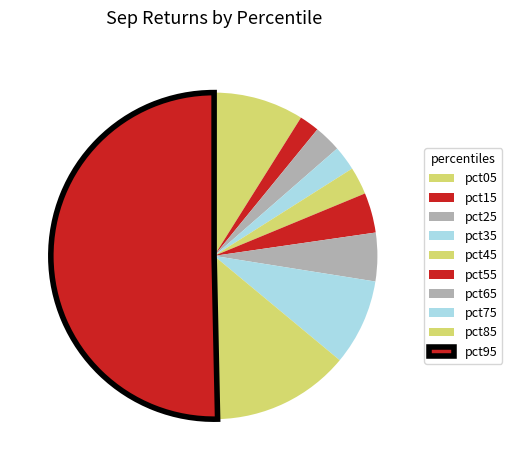

How many slices are in this pie chart?

10